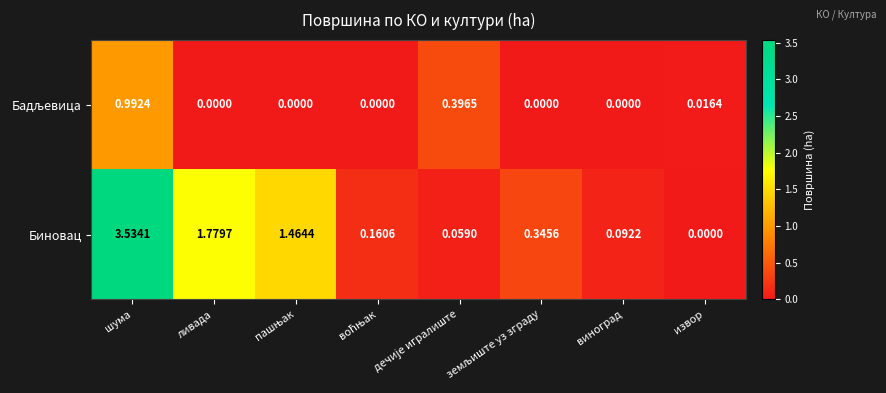

Which series has the largest range (max minus min)?

Биновац